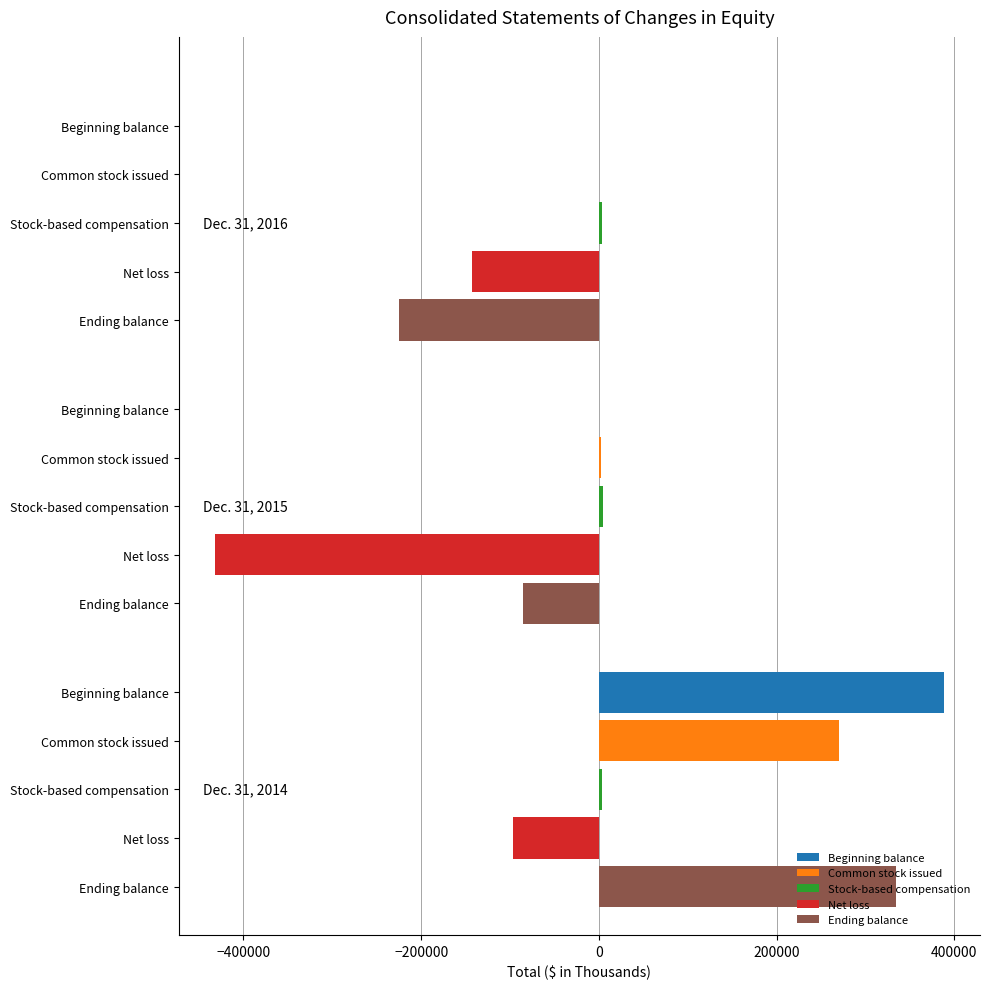

Count the number of categories in the chart.

3